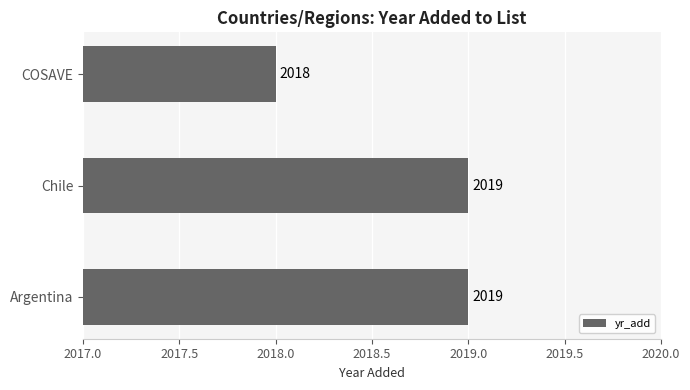

What is the maximum value shown in the chart?

2019